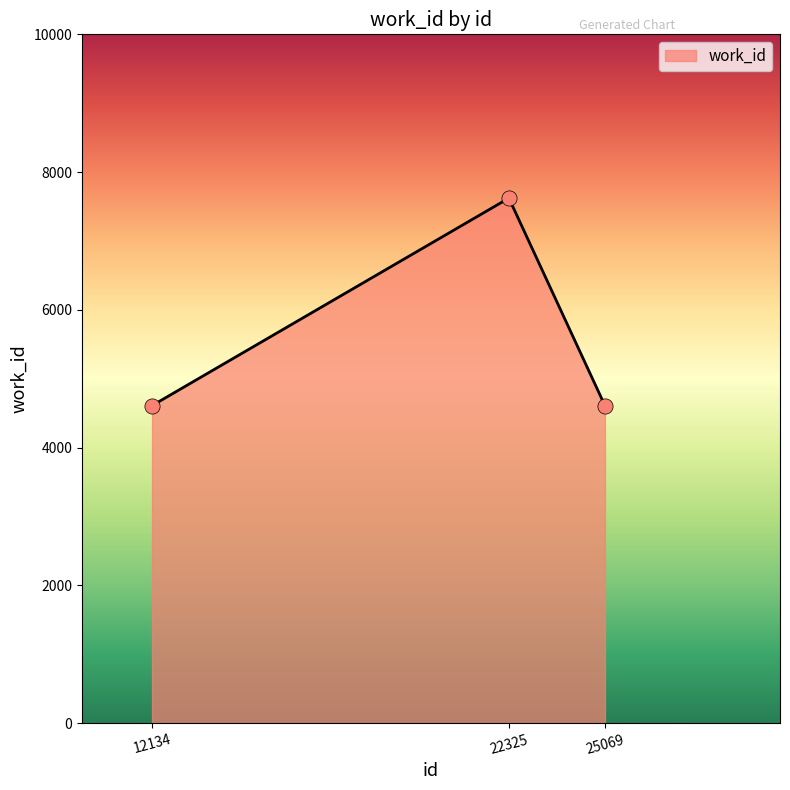

What is the ratio of the value at 25069 to the value at 12134?

1.0